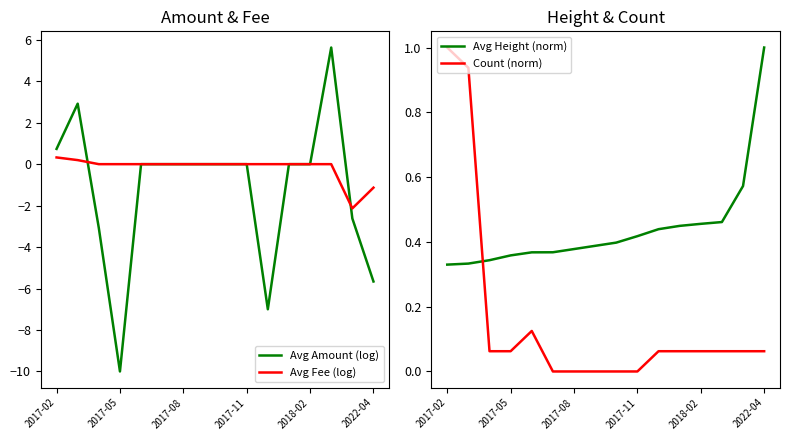

Which category has the lowest value in the Avg Height (norm) series?

2017-02